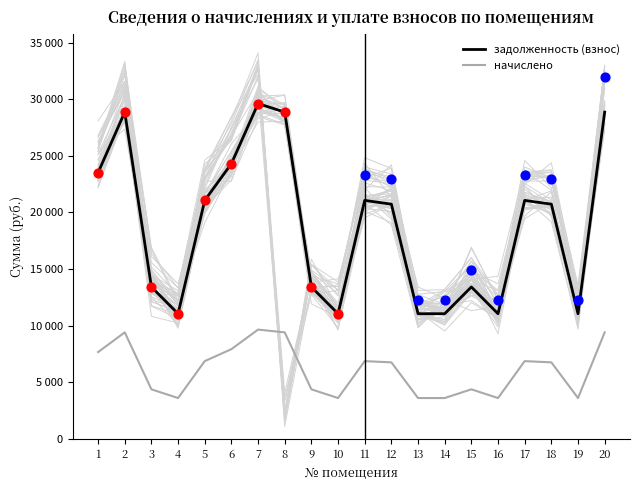

What are all the series names shown in the legend?

задолженность (взнос), начислено